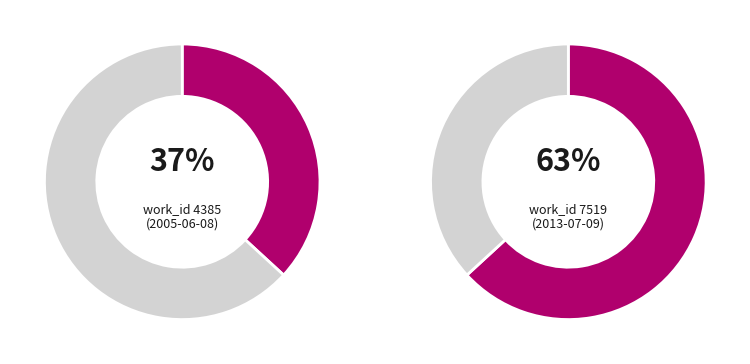

What portion of the pie excludes 2013-07-09?

36.8%